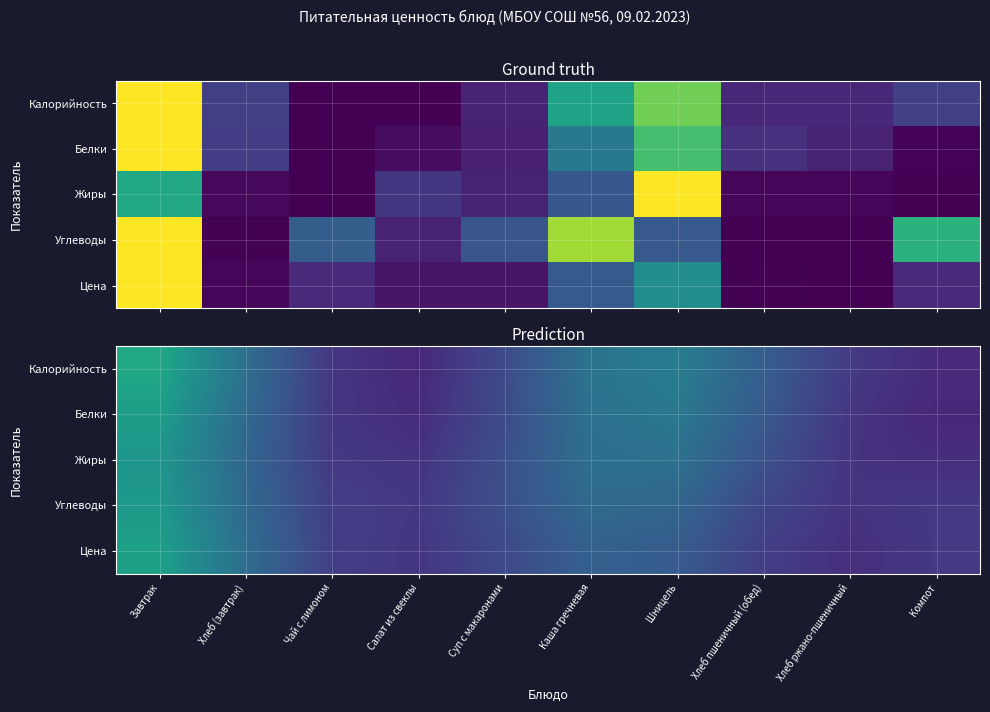

At how many categories does at least one series exceed 0?

10